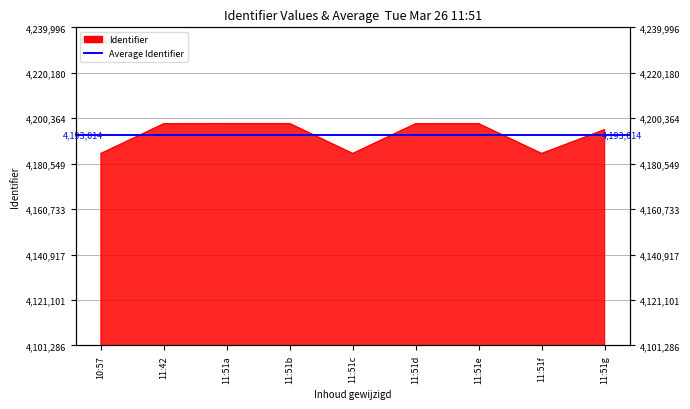

The value at 11:51d is 4197983. True or false?

True